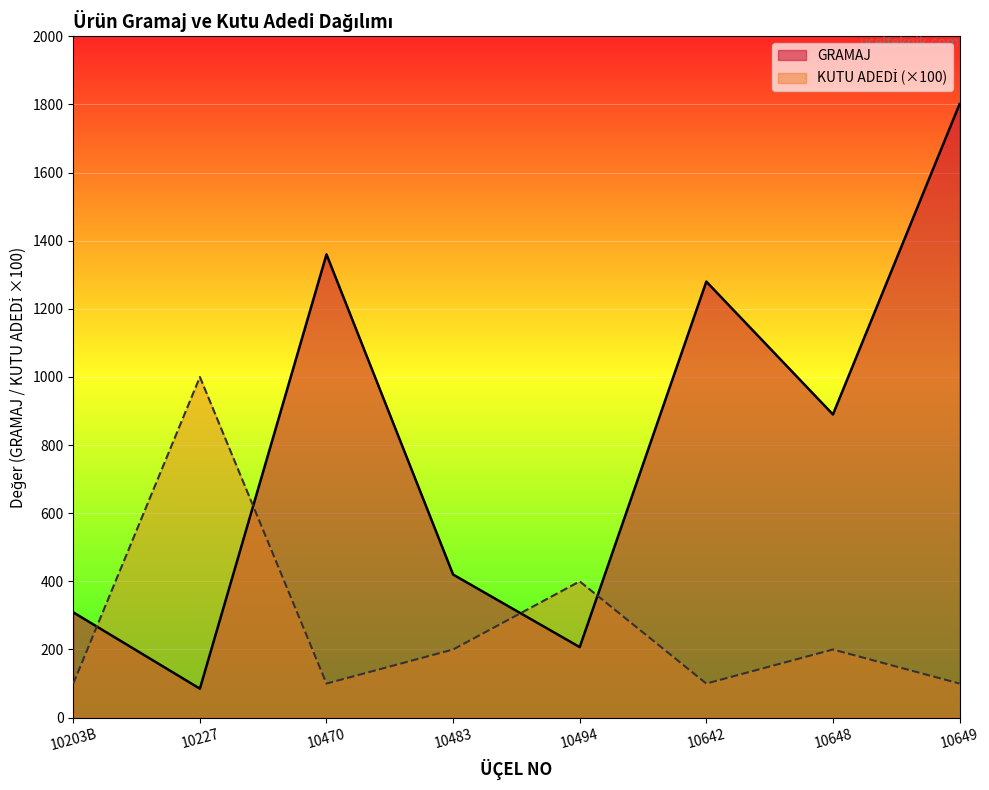

What are all the series names shown in the legend?

GRAMAJ, KUTU ADEDİ